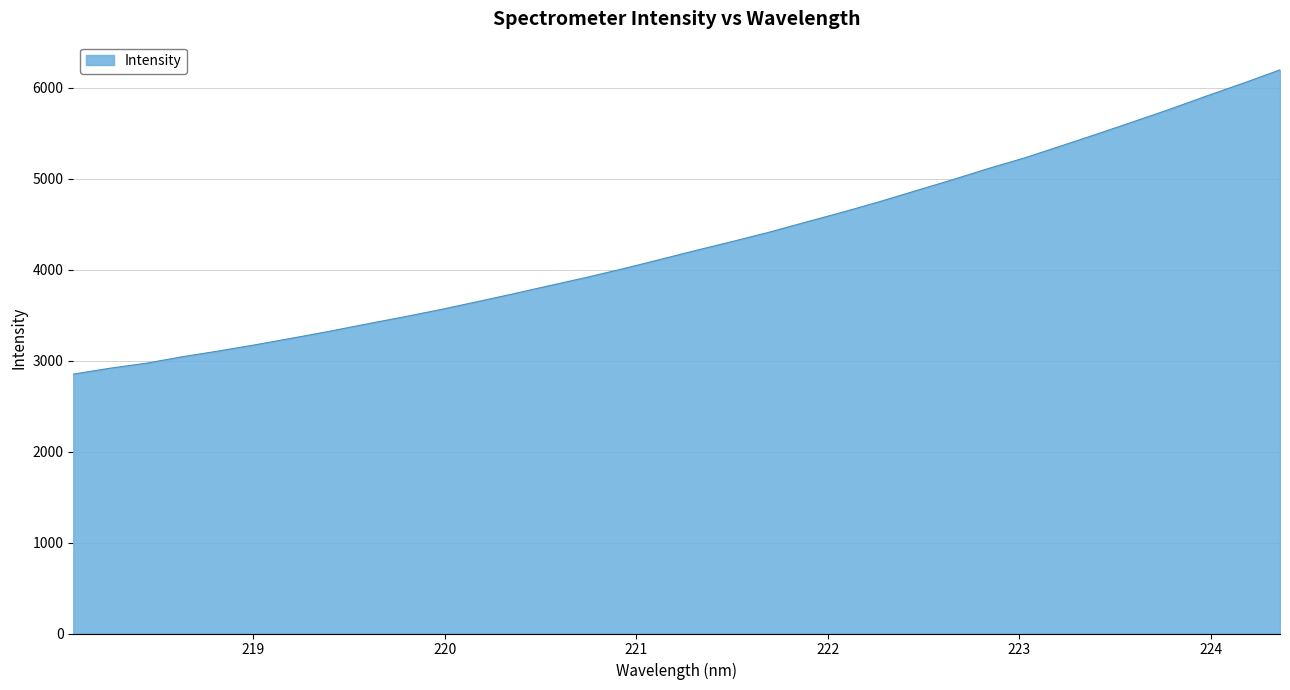

What is the greatest value displayed?

6196.6